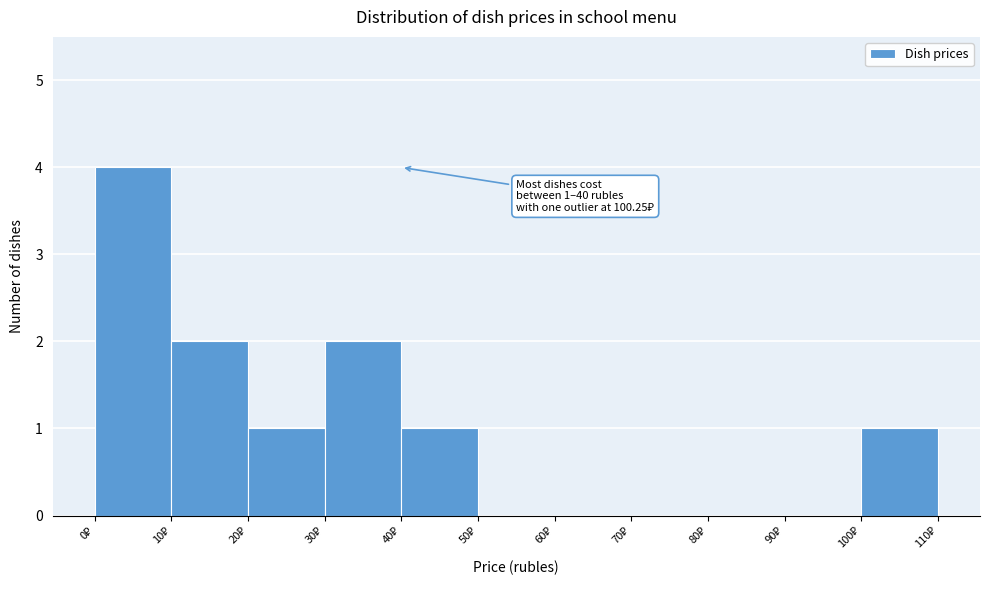

Over which range of the x-axis is the bar tallest?

0 to 10